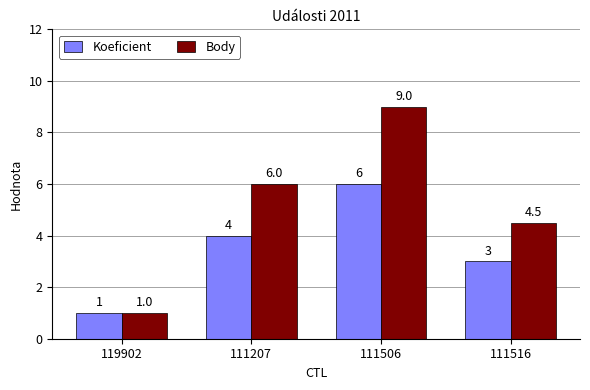

What is the value of the Koeficient bar at the 3rd from the left?

6.0